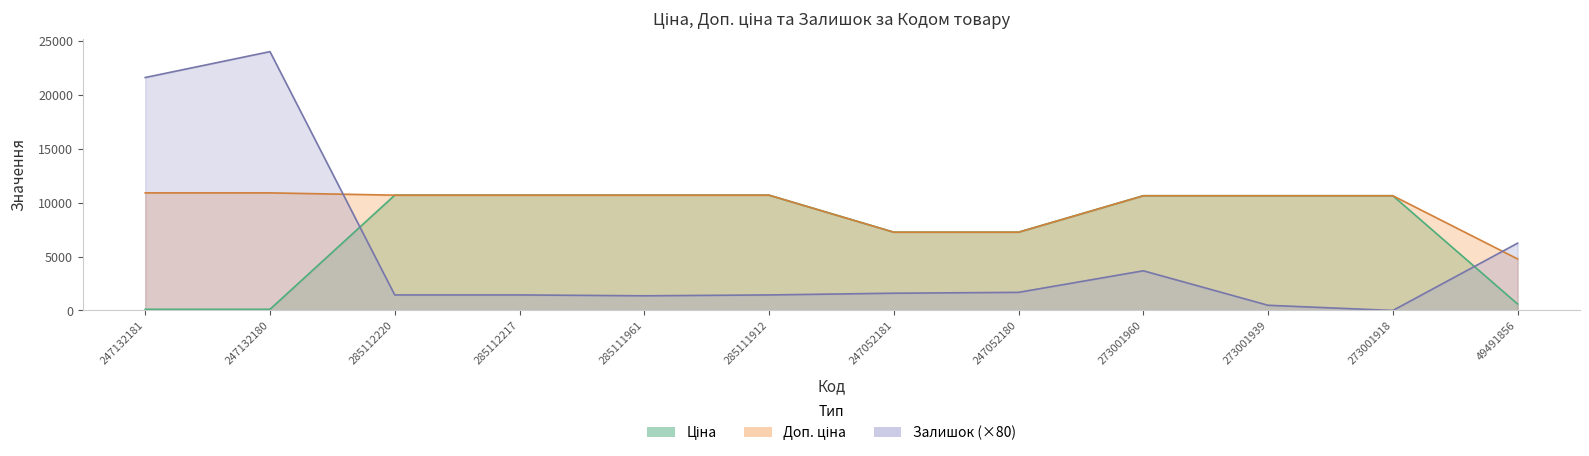

What position from the left is 247052180?

8